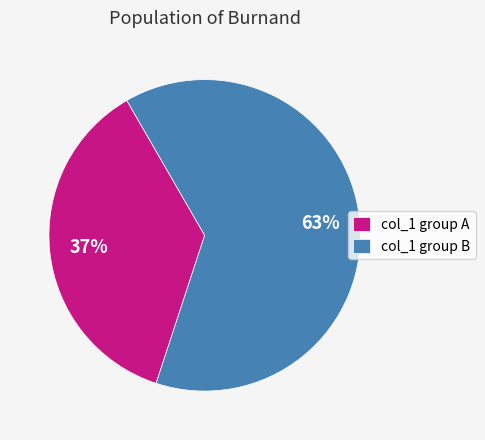

How many slices are in this pie chart?

2